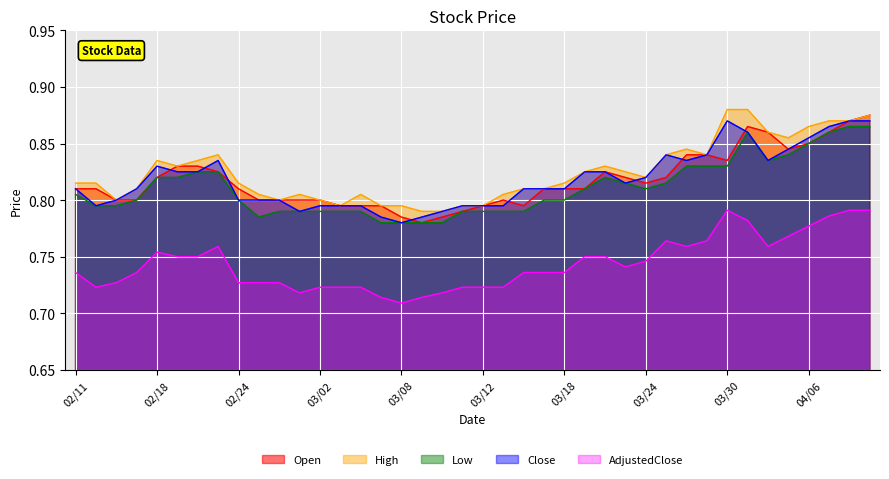

True or false: Low and Open intersect in this chart.

False